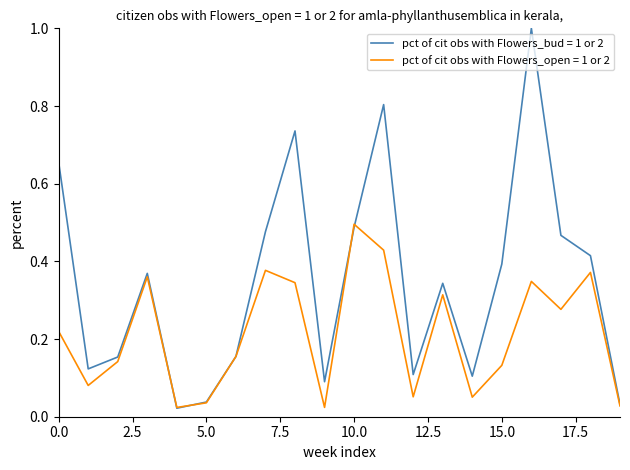

List the series in order of their peak value, lowest first.

pct of cit obs with Flowers_open = 1 or 2, pct of cit obs with Flowers_bud = 1 or 2